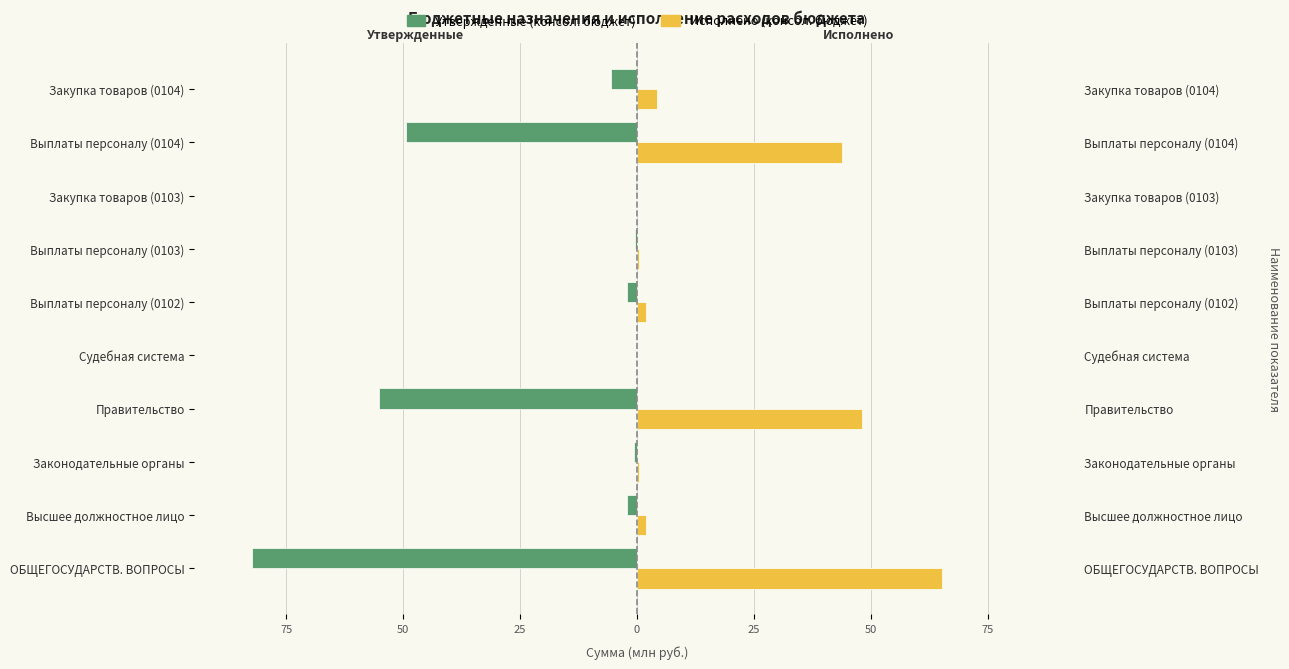

What are all the series names shown in the legend?

Утвержденные (консол. бюджет), Исполнено (консол. бюджет)